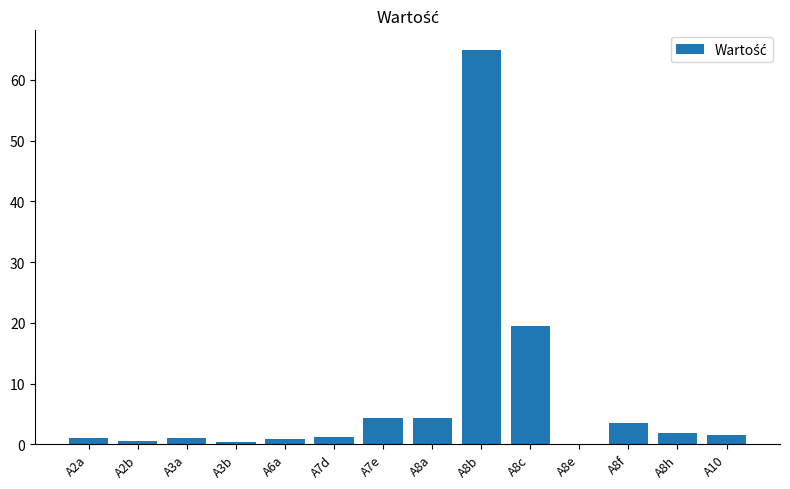

The chart shows a value of 1.8 at A8h. True or false?

True